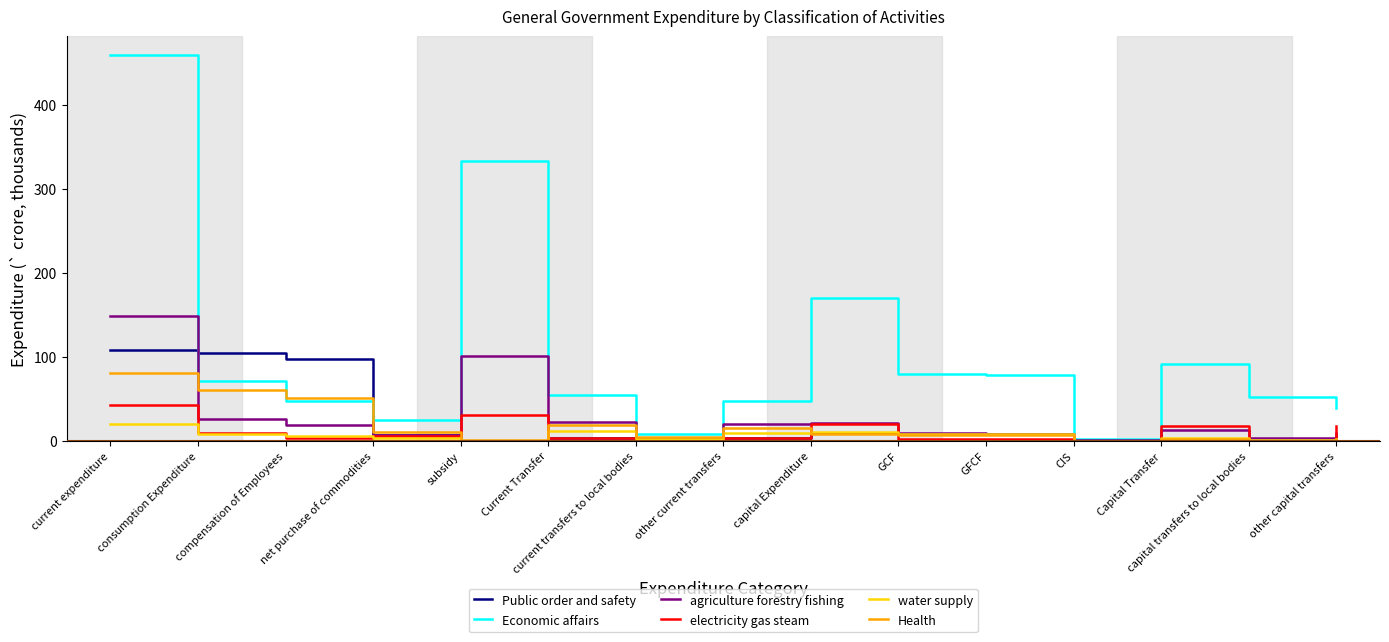

Rank the series by their maximum value, from lowest to highest.

water supply, electricity gas steam, Health, Public order and safety, agriculture forestry fishing, Economic affairs